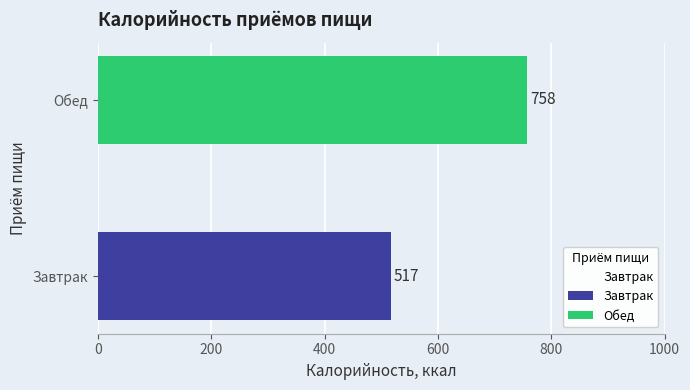

How many values are below 758?

1